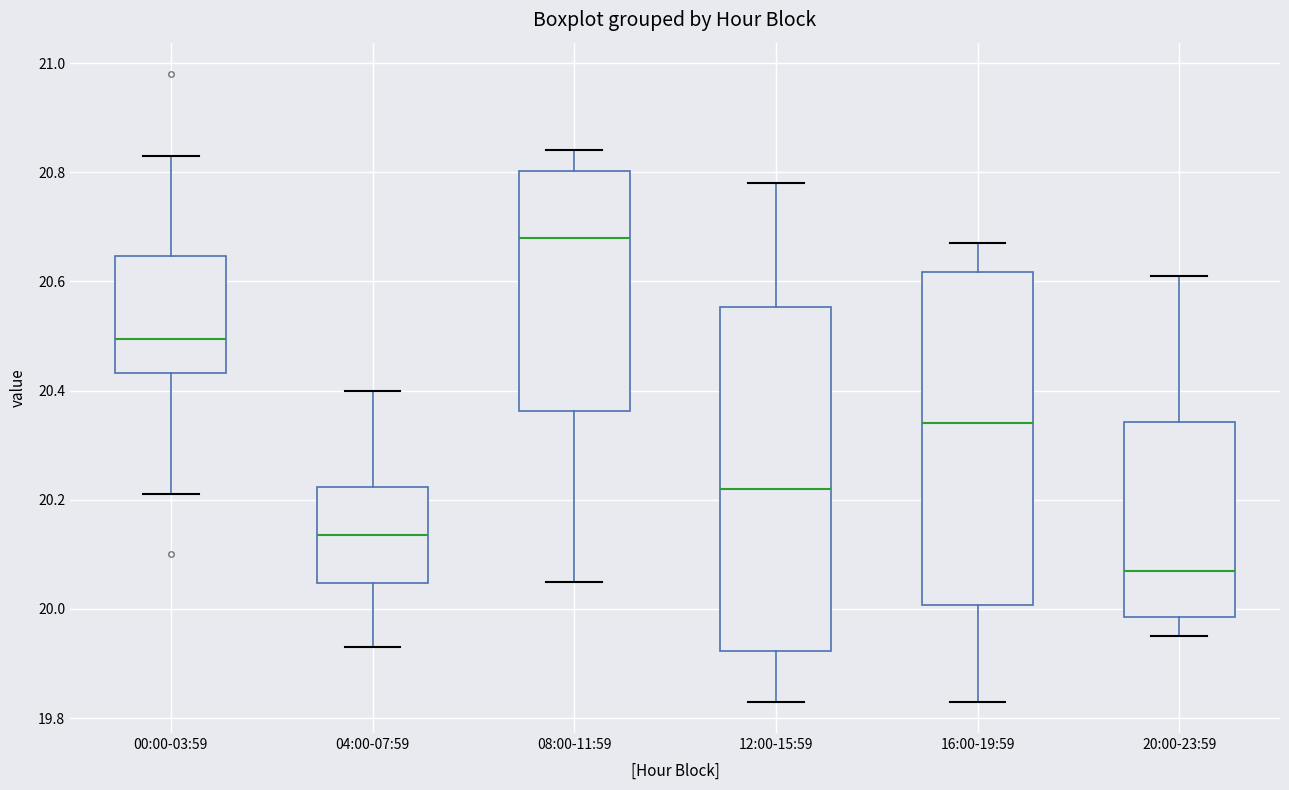

Reading left to right, read every box against the y-axis: the position of its median line, the range the box covers, and the ends of its whiskers. The values are not printed on the chart, so give them approximately, as read against the axis.

00:00-03:59: median 20.50, box 20.44 to 20.64, whiskers 20.22 to 20.84
04:00-07:59: median 20.14, box 20.04 to 20.22, whiskers 19.94 to 20.40
08:00-11:59: median 20.68, box 20.36 to 20.80, whiskers 20.06 to 20.84
12:00-15:59: median 20.22, box 19.92 to 20.56, whiskers 19.84 to 20.78
16:00-19:59: median 20.34, box 20.00 to 20.62, whiskers 19.84 to 20.68
20:00-23:59: median 20.08, box 19.98 to 20.34, whiskers 19.96 to 20.62